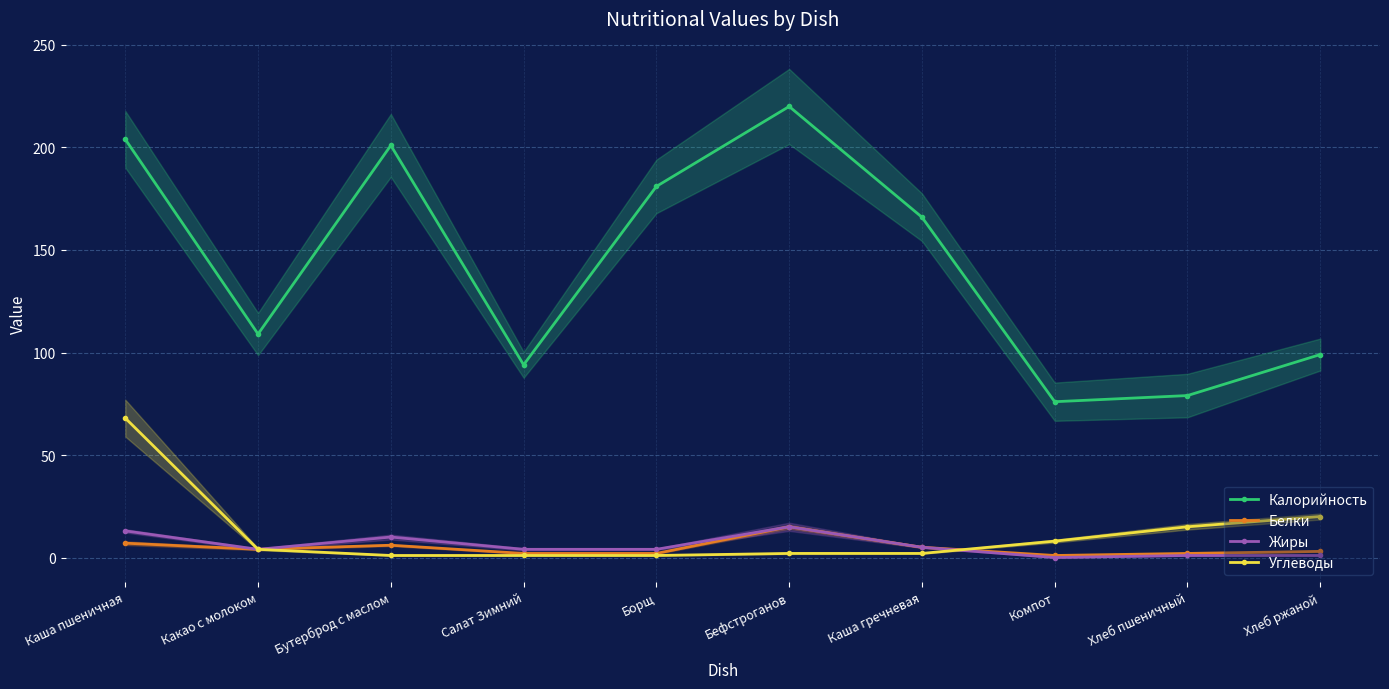

How many distinct data groups are displayed?

4